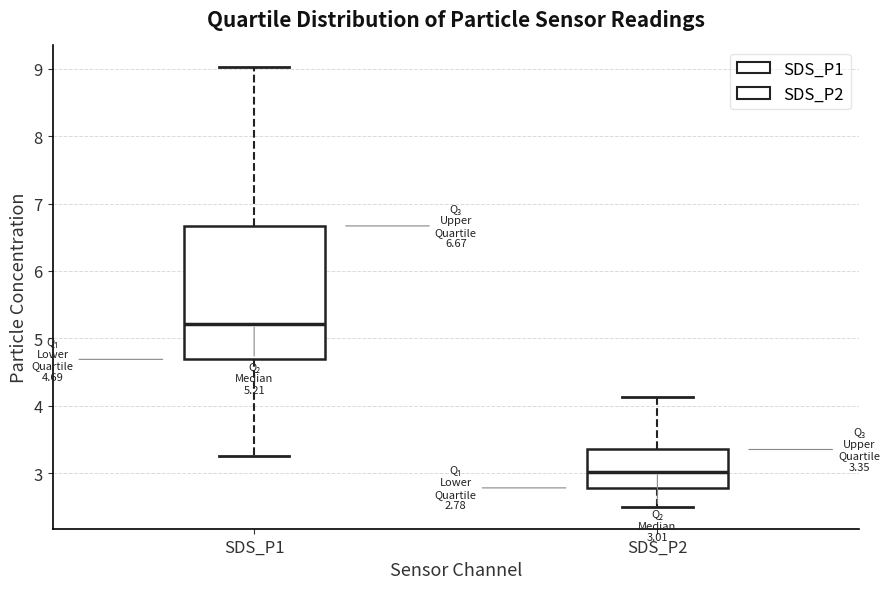

Which box has the highest median line?

SDS_P1